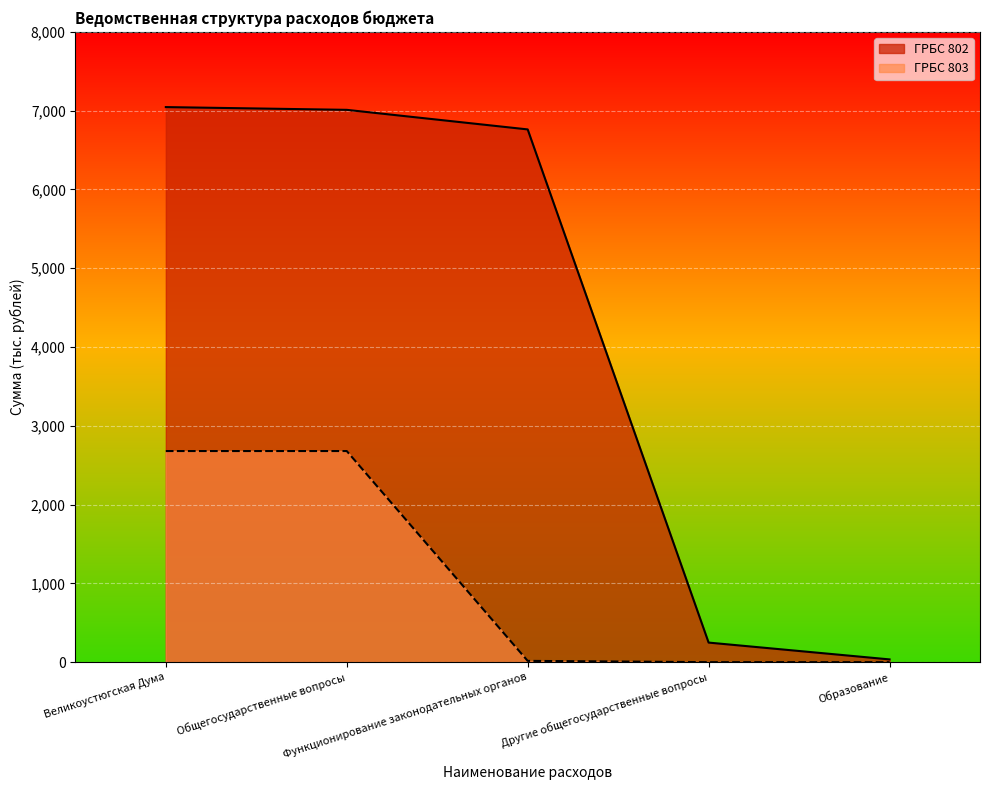

Count the number of data series in this chart.

2